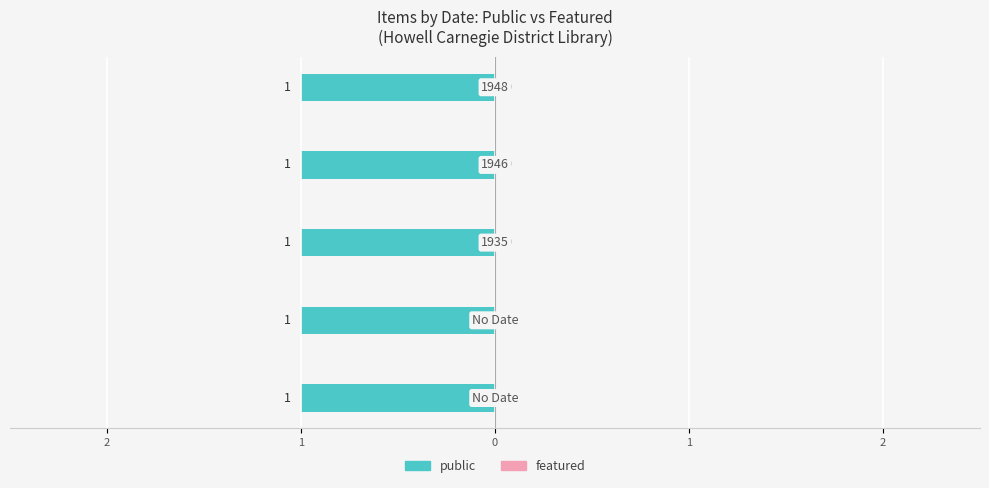

True or false: public has a value of 1 at 1935.

True